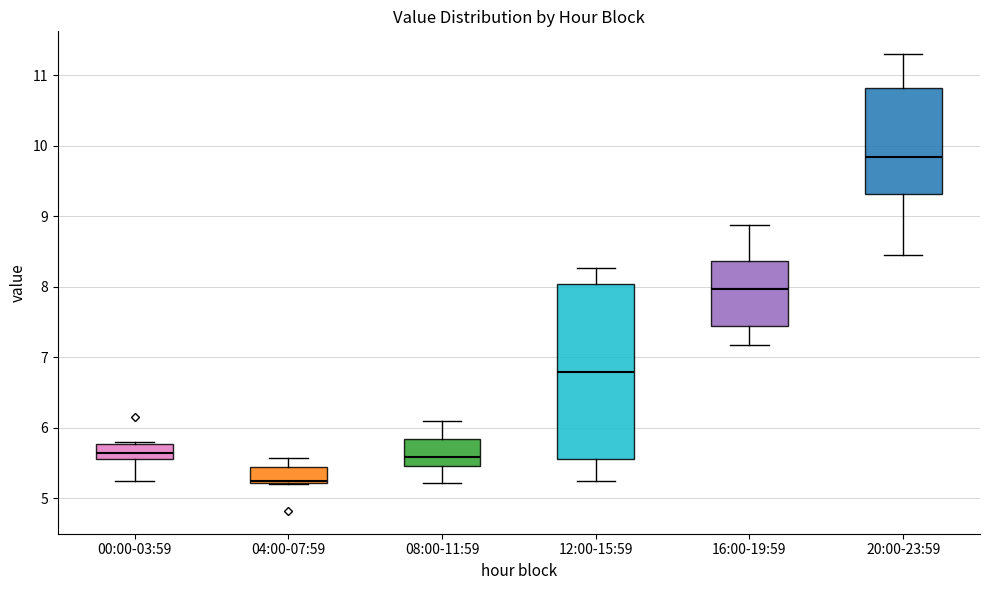

Reading left to right, transcribe this box plot: for each box, give where its median line is, the range the box spans, and where its two whiskers end, as read against the y-axis. The values are not printed on the chart, so give them approximately, as read against the axis.

00:00-03:59: median 5.6 (inside the box), box 5.6 to 5.8, whiskers 5.3 to 5.8
04:00-07:59: median 5.3, box 5.2 to 5.4, whiskers 5.2 to 5.6
08:00-11:59: median 5.6, box 5.5 to 5.8, whiskers 5.2 to 6.1
12:00-15:59: median 6.8, box 5.6 to 8.0, whiskers 5.3 to 8.3
16:00-19:59: median 8.0, box 7.4 to 8.4, whiskers 7.2 to 8.9
20:00-23:59: median 9.8, box 9.3 to 10.8, whiskers 8.5 to 11.3